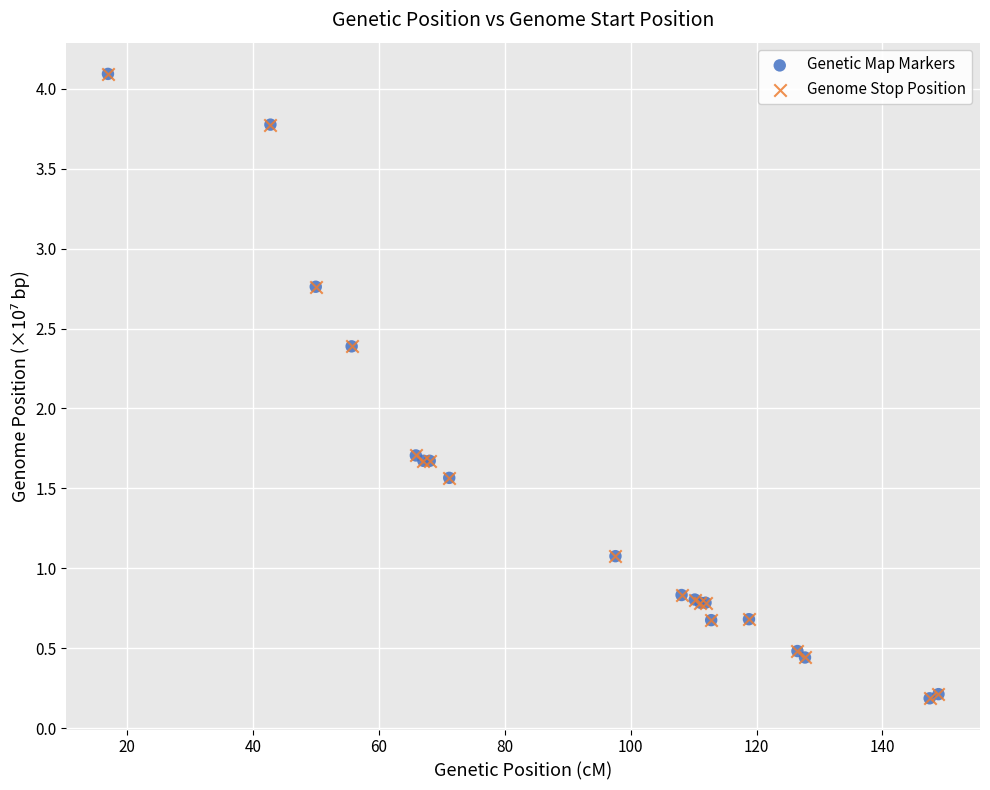

What are all the series names shown in the legend?

Genetic Map Markers, Genome Stop Position